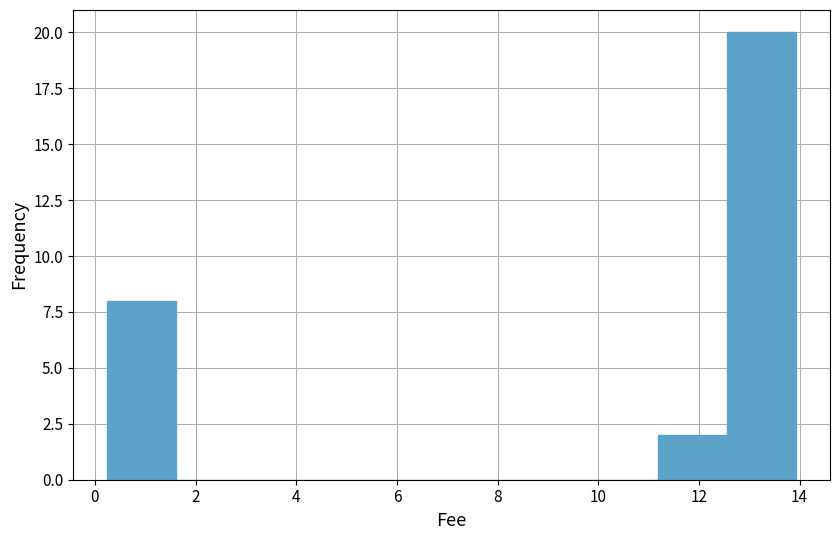

Reading left to right, transcribe this chart: for each bar, give the range it covers on the x-axis and its height. Neither the bar edges nor the heights are printed on the chart, so give them approximately, as read against the axes.

0.2 to 1.6: 8
1.6 to 3.0: 0
3.0 to 4.4: 0
4.4 to 5.8: 0
5.8 to 7.0: 0
7.0 to 8.4: 0
8.4 to 9.8: 0
9.8 to 11.2: 0
11.2 to 12.6: 2
12.6 to 14.0: 20